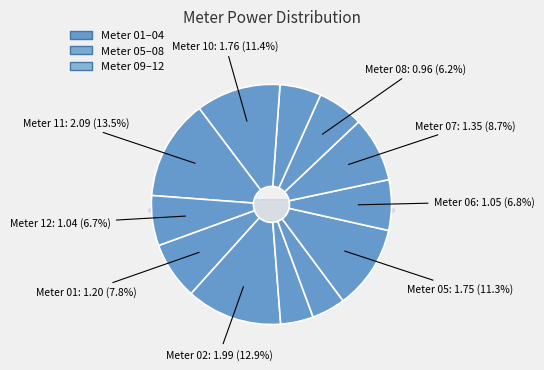

Approximately how many times larger is the value at 08 compared to 06?

0.9